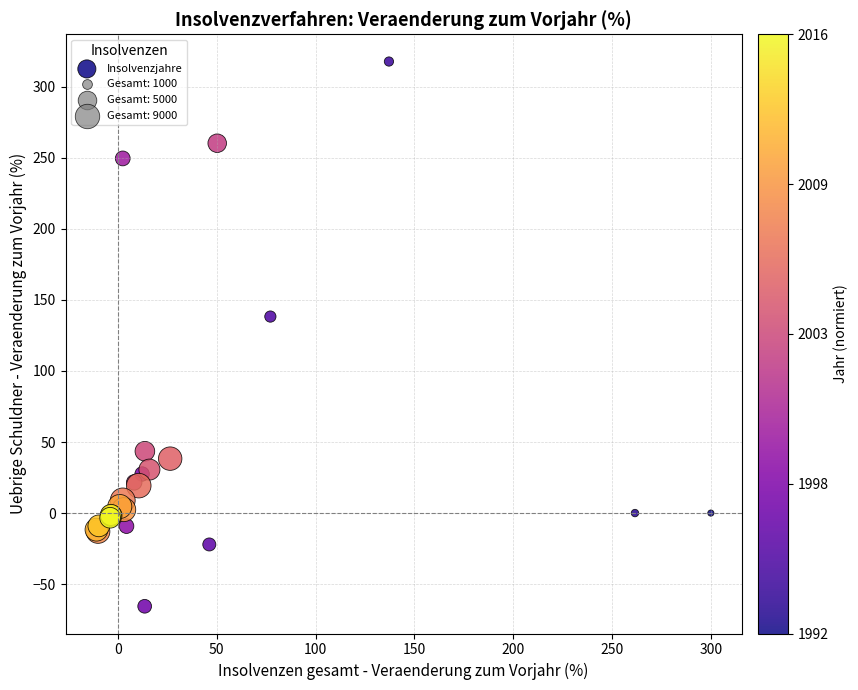

What Y value in the scatter plot is closest to 126?

138.3